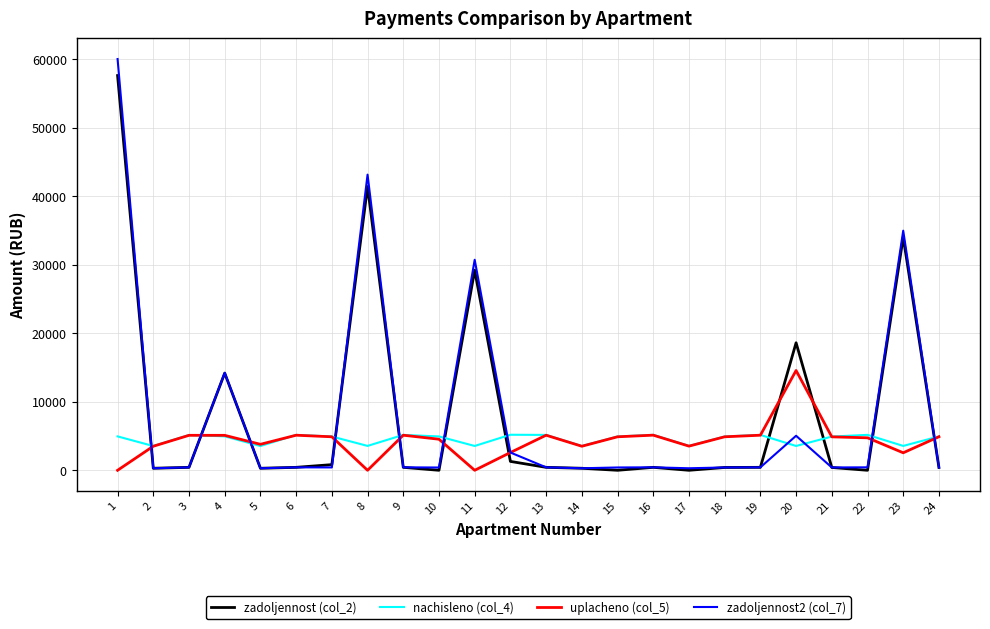

Which series has the largest range (max minus min)?

zadoljennost2 (col_7)